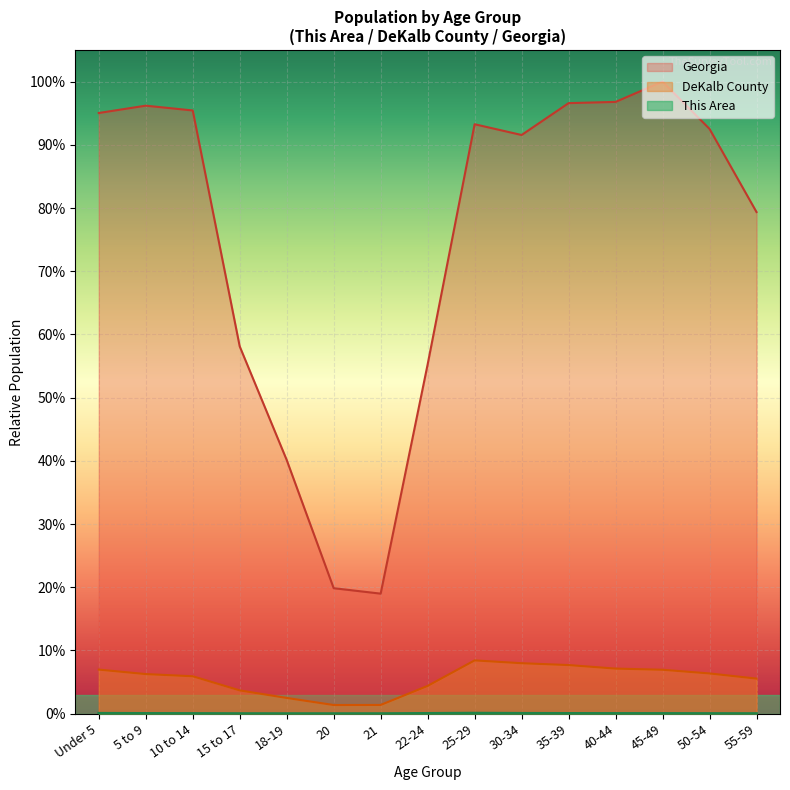

Rank the series at 35-39 from lowest to highest value.

This Area, DeKalb County, Georgia